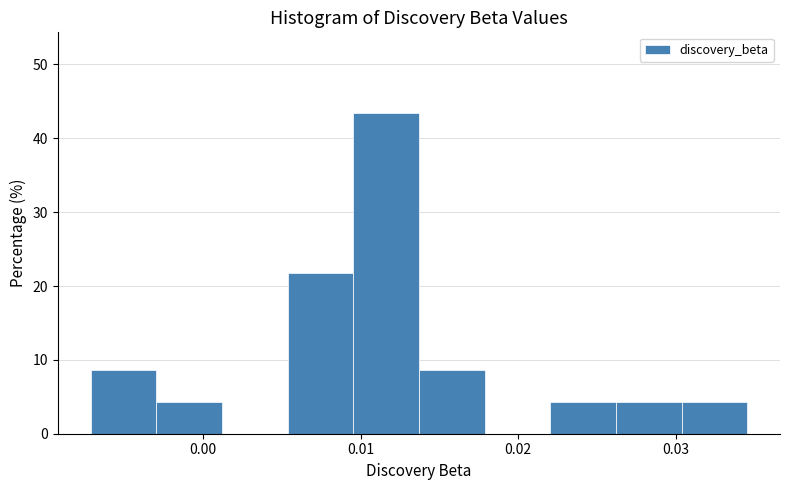

Reading left to right, transcribe this chart: for each bar, give the range it covers on the x-axis and its height. Neither the bar edges nor the heights are printed on the chart, so give them approximately, as read against the axes.

-0.007 to -0.003: 9
-0.003 to 0.001: 4
0.001 to 0.005: 0
0.005 to 0.010: 22
0.010 to 0.014: 43
0.014 to 0.018: 9
0.018 to 0.022: 0
0.022 to 0.026: 4
0.026 to 0.030: 4
0.030 to 0.035: 4